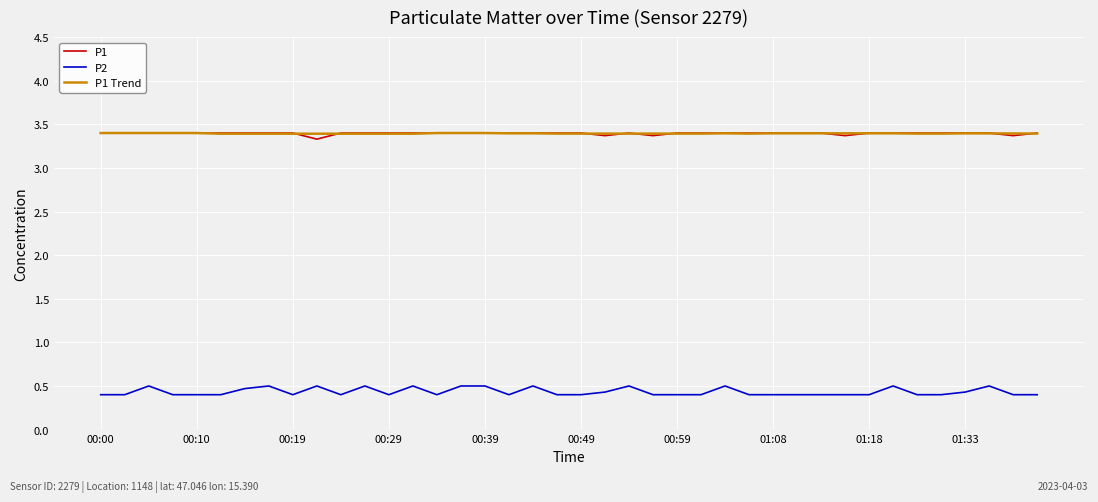

True or false: P1 Trend and P2 cross at least once.

False